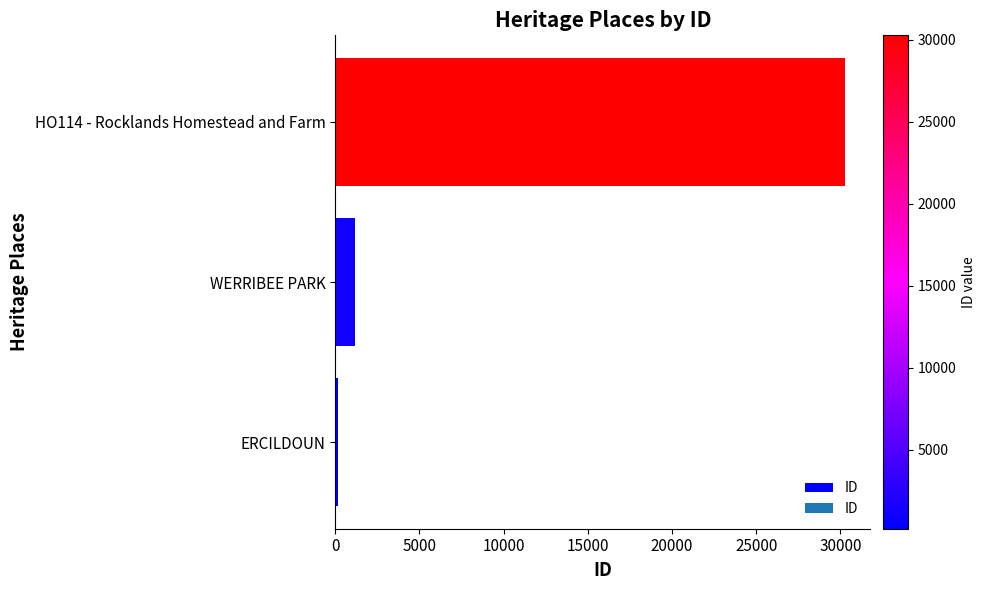

What is the greatest value displayed?

30264